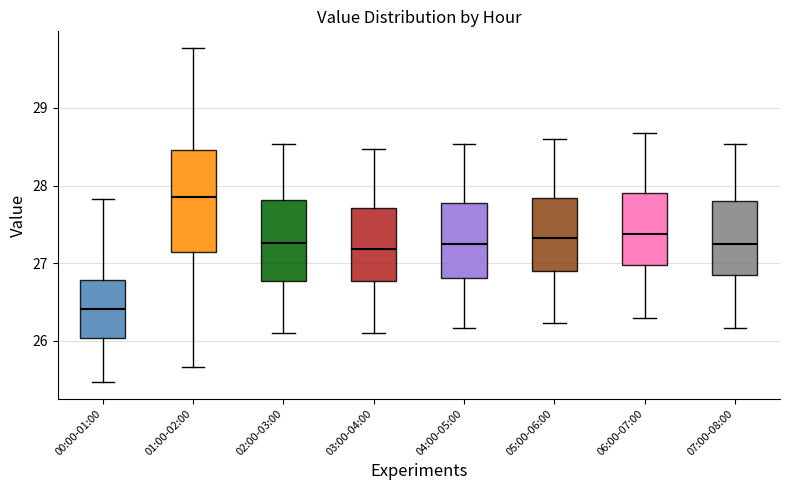

Which box is the tallest, from its lower edge to its upper edge?

01:00-02:00